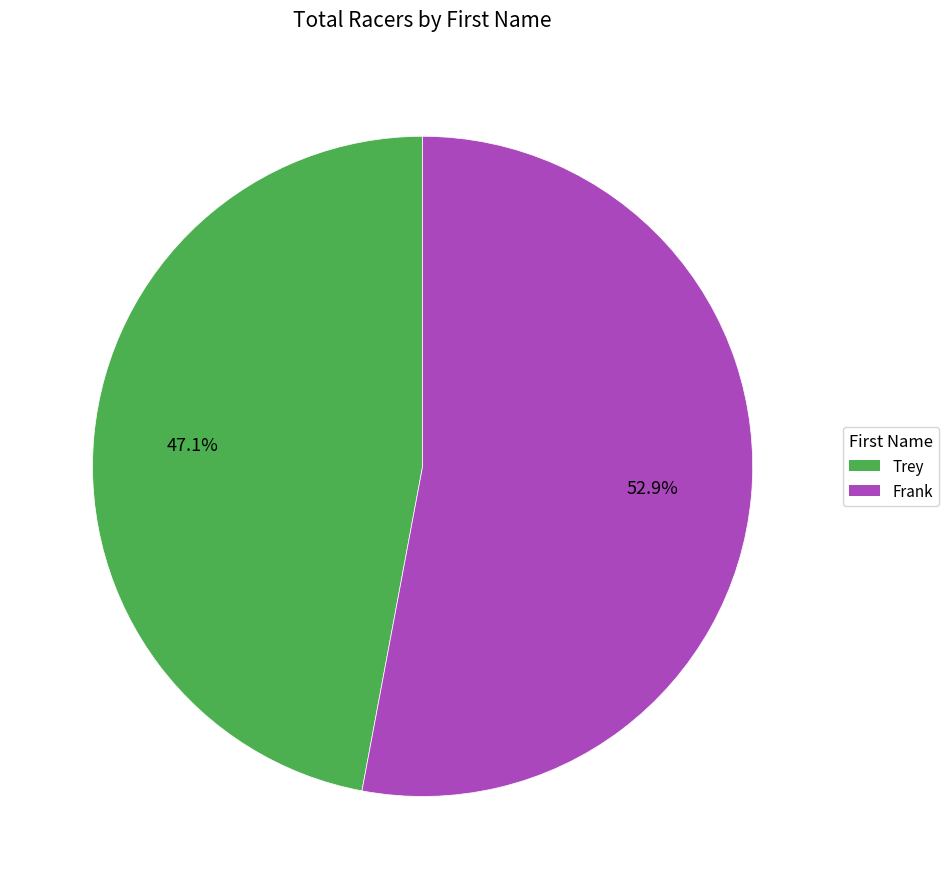

The Frank slice represents 62% of the pie. True or false?

False